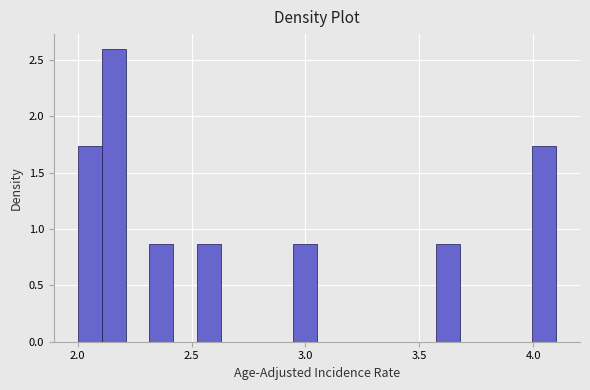

Read against the x-axis, roughly where is the centre of the tallest bar?

2.15